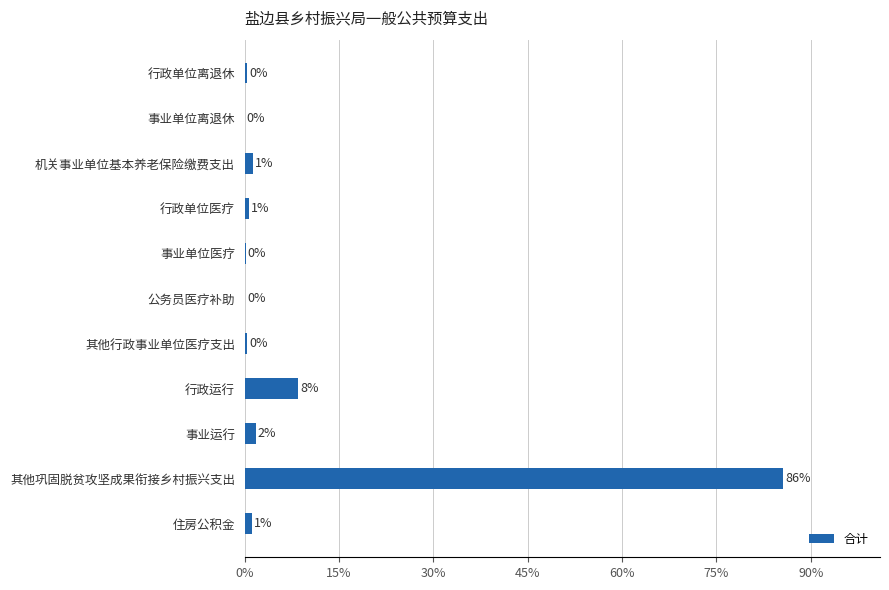

What is the average value?

9.1